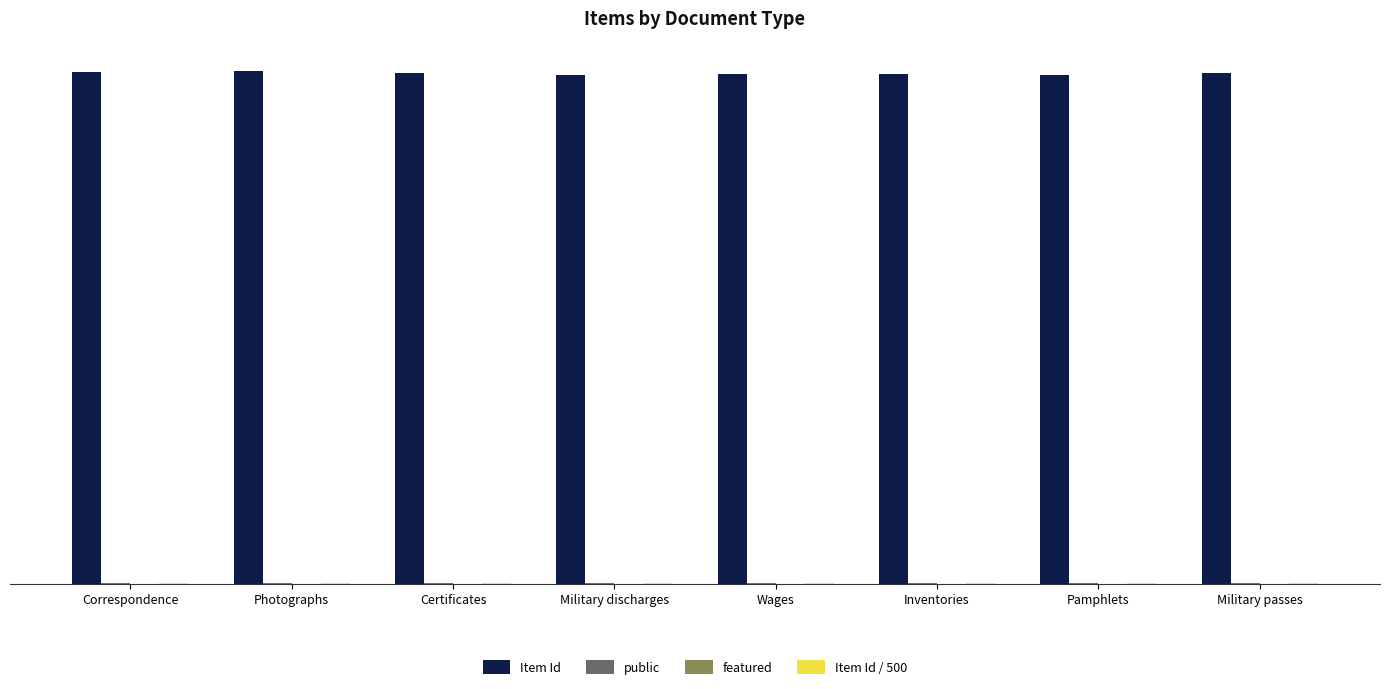

What is the total value across all series at Inventories?

1169.3